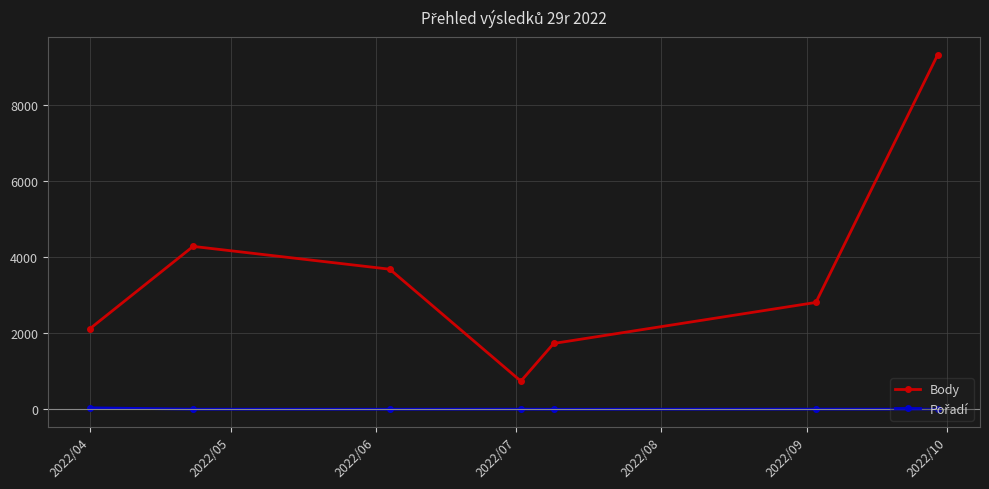

Which series has the widest spread of values?

Body